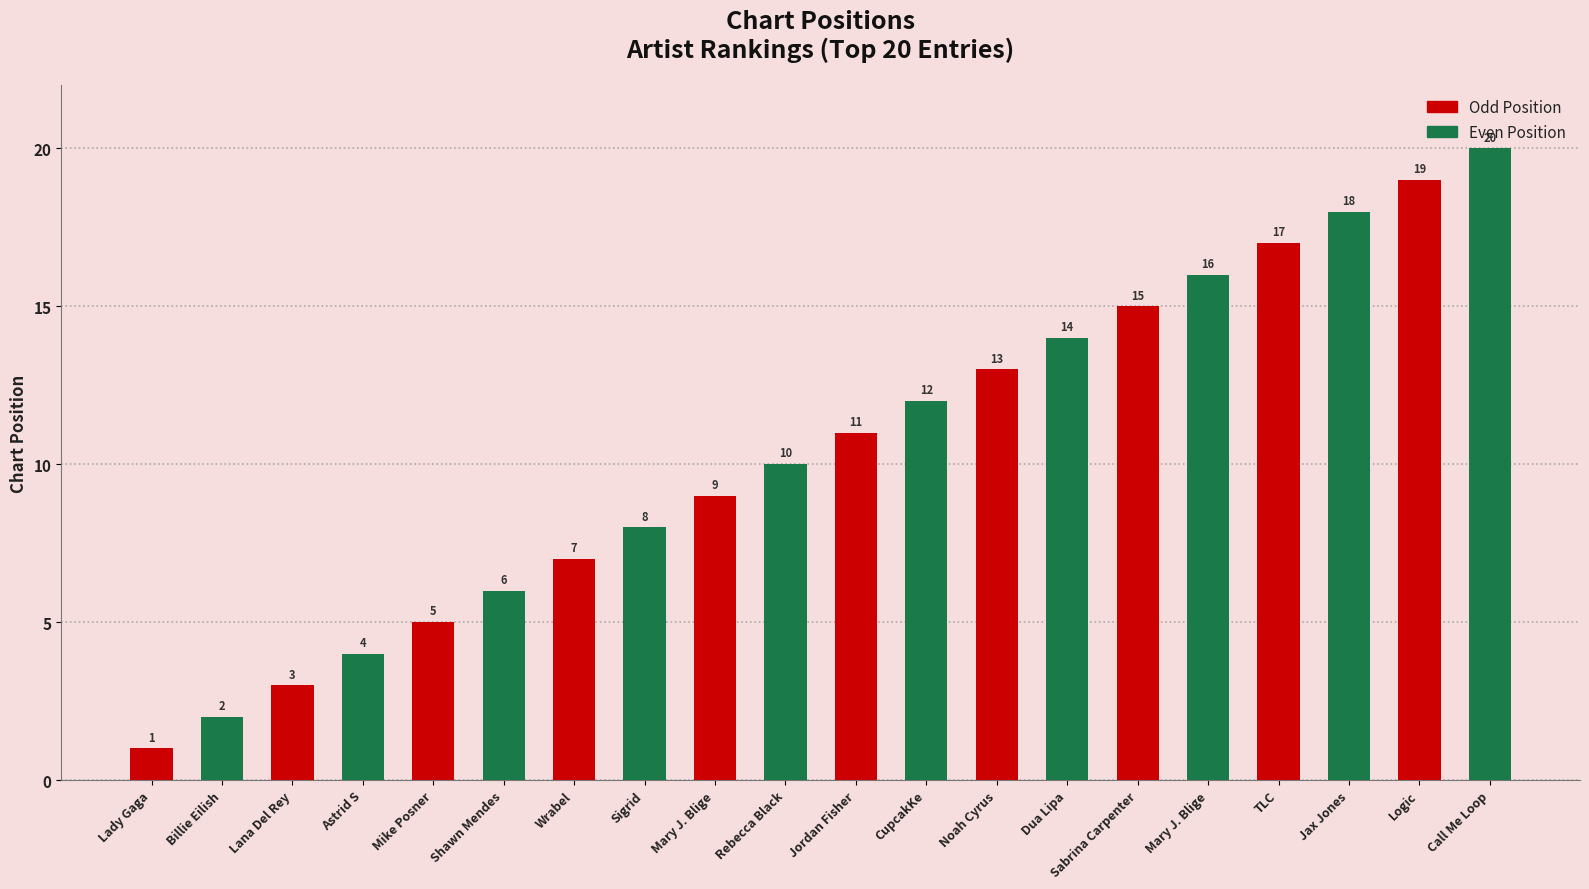

Reading left to right, transcribe all the data shown in this chart.

Lady Gaga=1	Billie Eilish=2	Lana Del Rey=3	Astrid S=4	Mike Posner=5	Shawn Mendes=6	Wrabel=7	Sigrid=8	Mary J. Blige=9	Rebecca Black=10	Jordan Fisher=11	CupcakKe=12	Noah Cyrus=13	Dua Lipa=14	Sabrina Carpenter=15	Mary J. Blige=16	TLC=17	Jax Jones=18	Logic=19	Call Me Loop=20